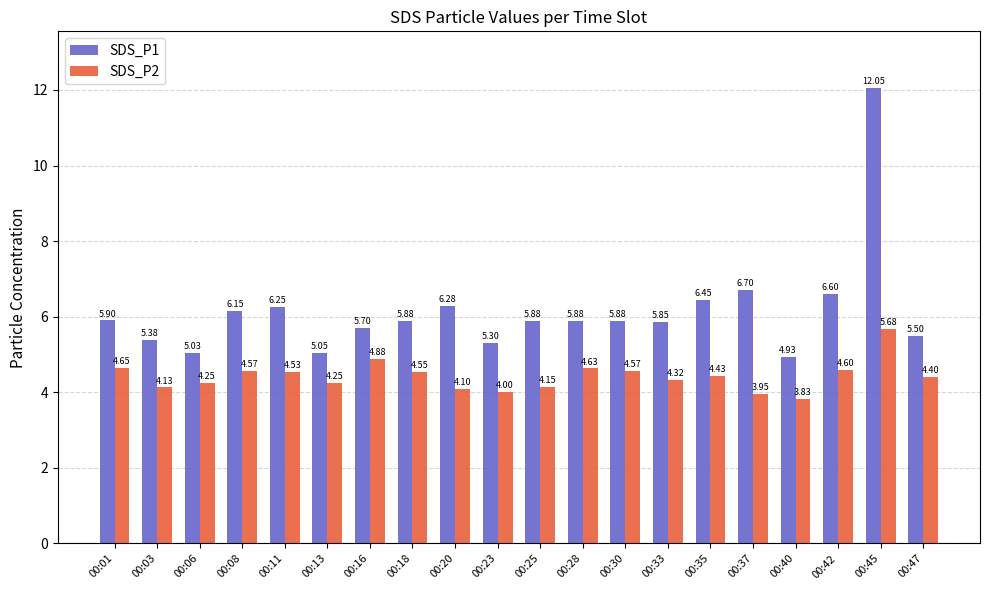

What is the sum of the SDS_P2 values at 00:18 and 00:37?

8.5